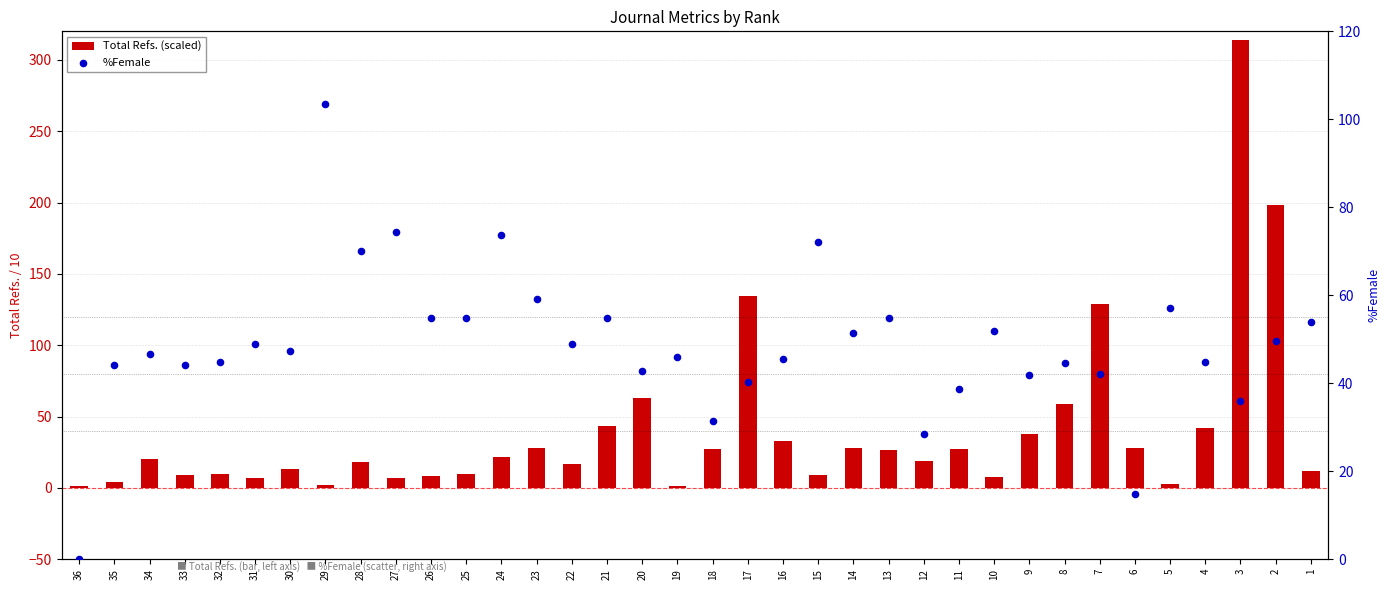

Which series reaches the maximum Y coordinate?

Total Refs. (scaled)